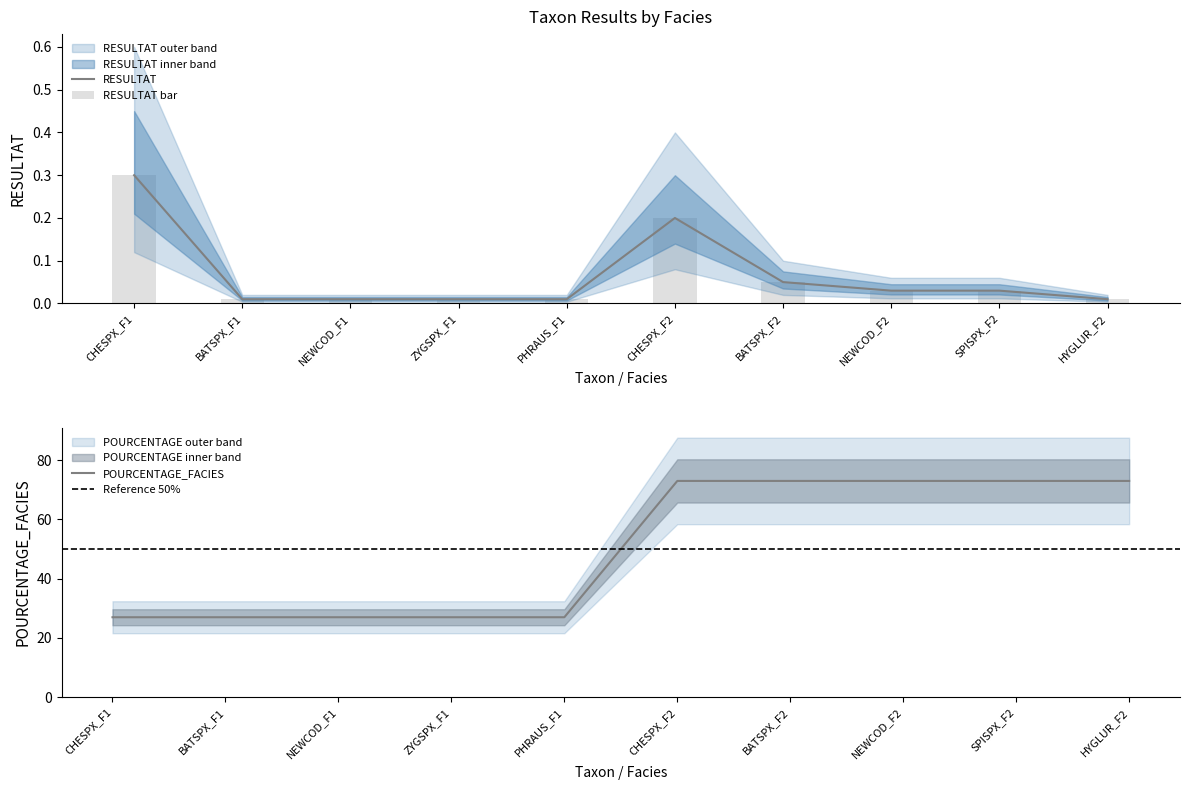

Are the bars grouped side by side (vs. stacked)?

Yes